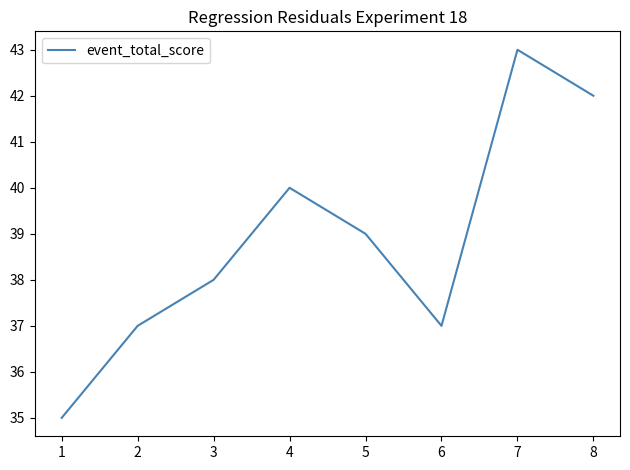

What is the difference between the maximum and minimum values?

8